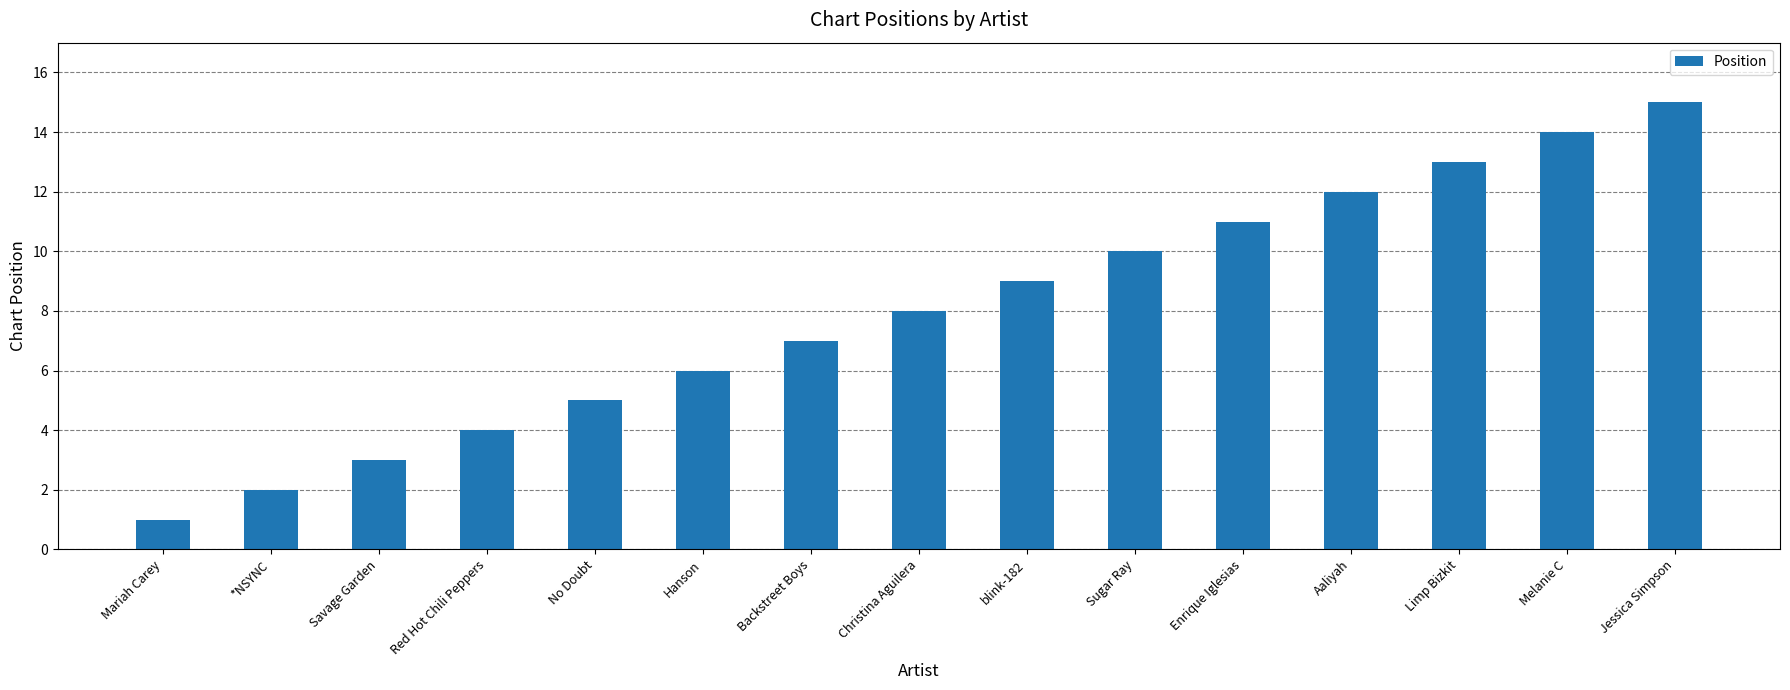

What is the sum of all values?

120